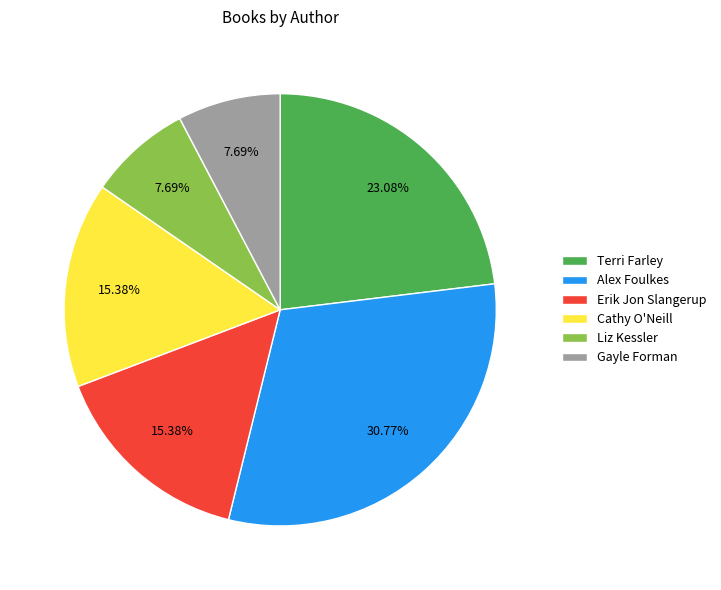

What is the ratio of the value at Gayle Forman to the value at Erik Jon Slangerup?

0.5